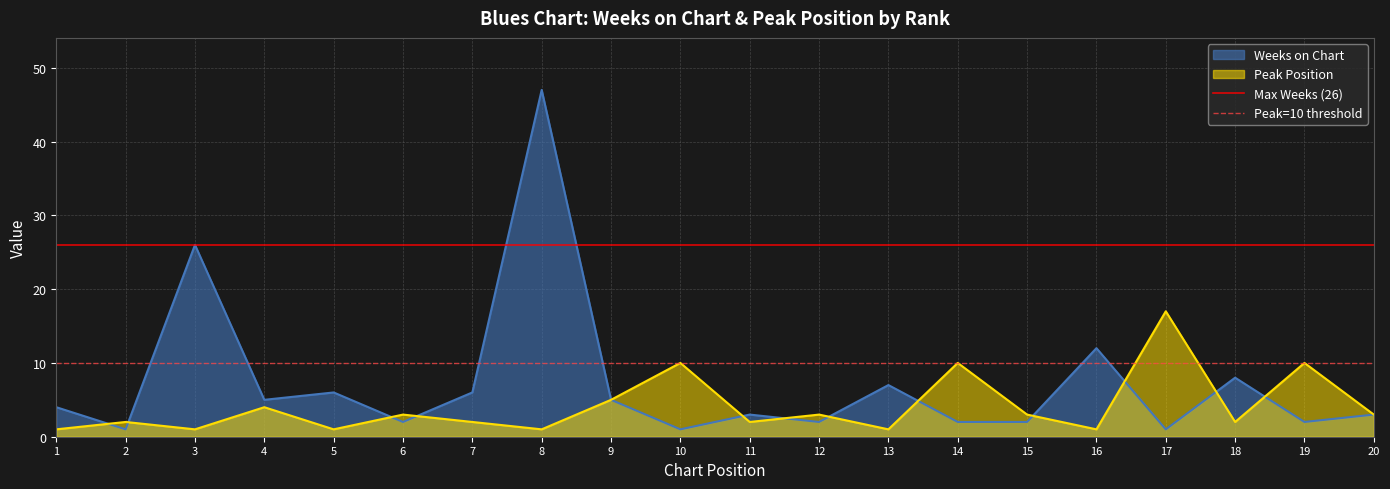

True or false: Peak Position has a value of 1 at 16.

True